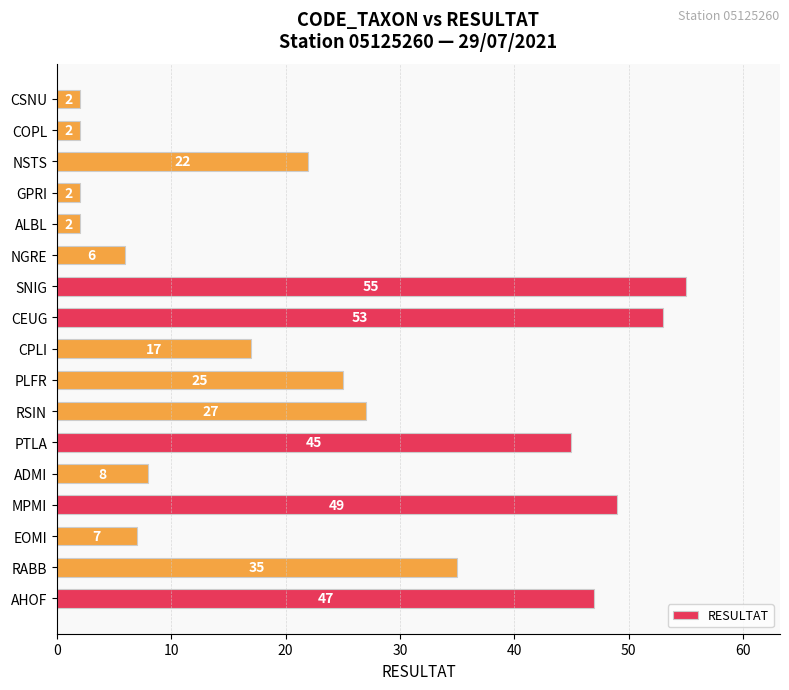

The chart shows a value of 55 at SNIG. True or false?

True